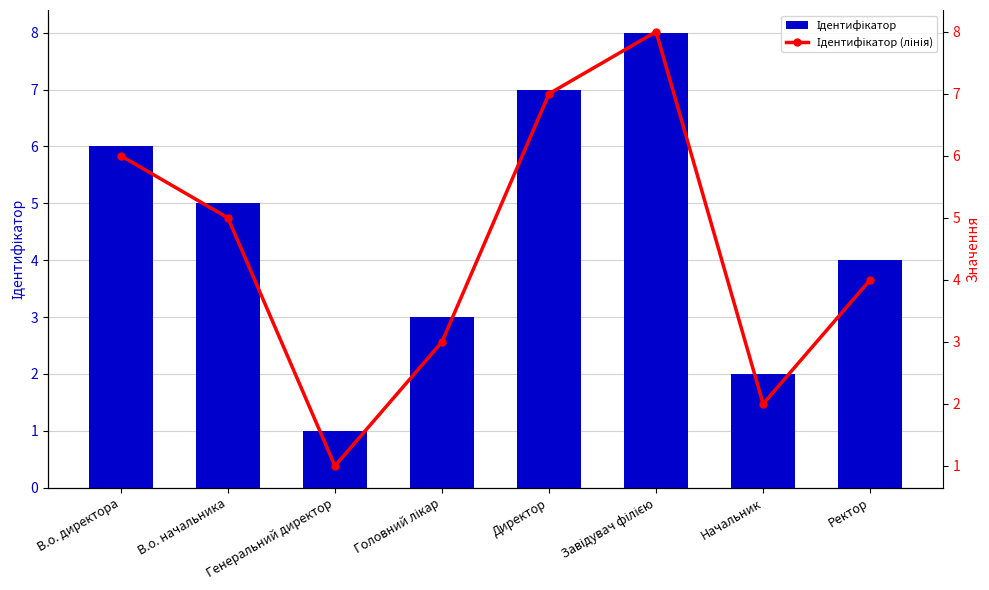

What is the total value across all series at В.о. начальника?

10